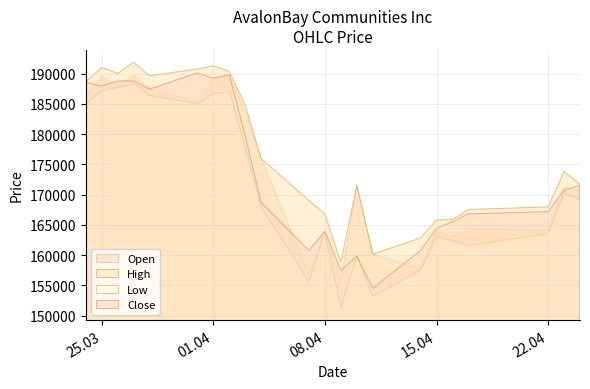

Which series changed the most between 07.04.2025 and 15.04.2025?

Low